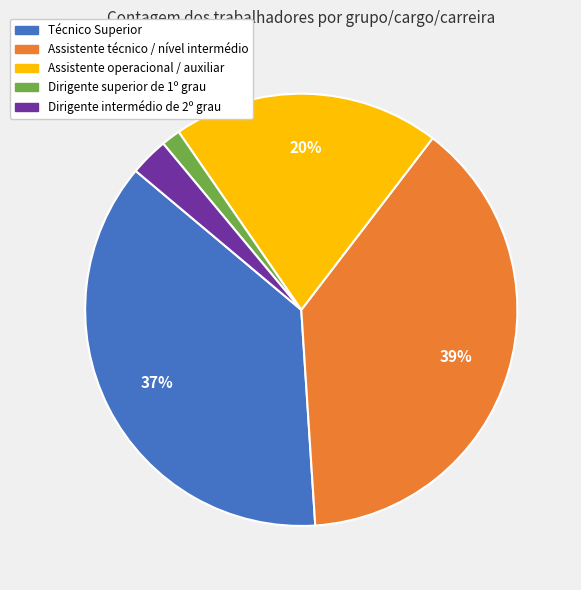

To the nearest percent, what is the average slice percentage?

20%